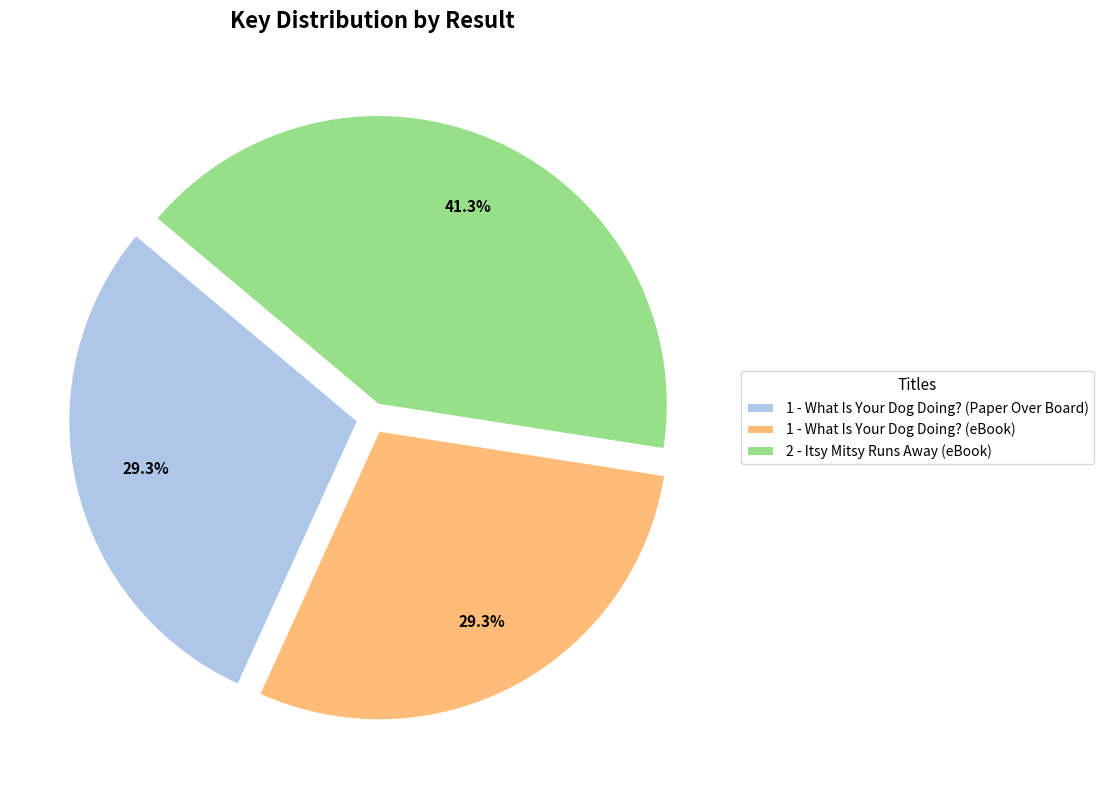

Combined, what portion of the pie is 2 - Itsy Mitsy Runs Away (eBook) and 1 - What Is Your Dog Doing? (eBook)?

70.7%